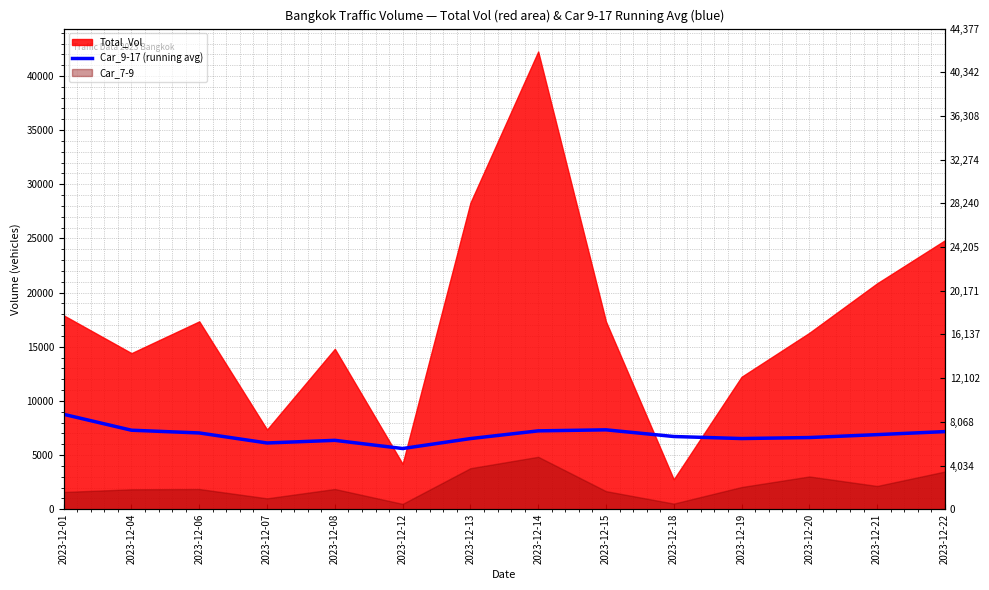

Is it true that the value at 2023-12-07 is 6115.8?

True